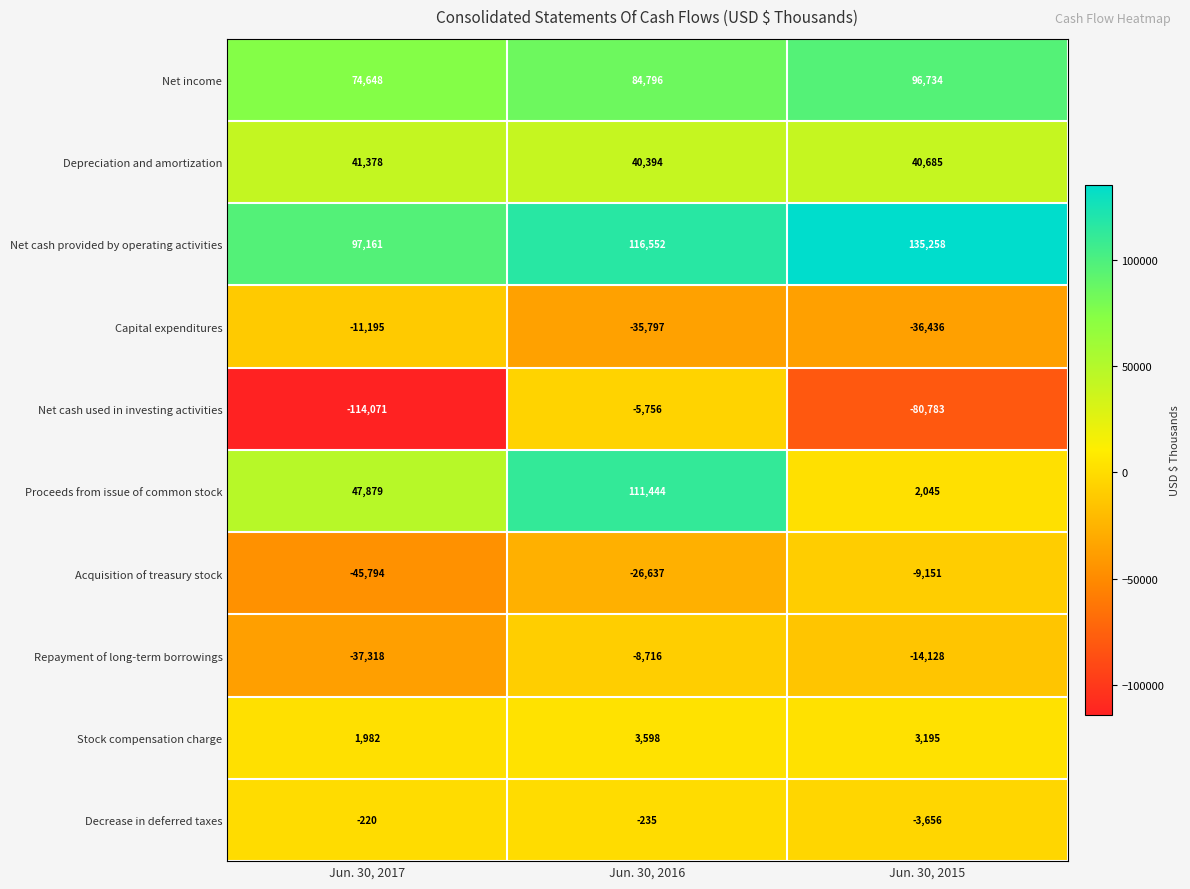

How many data points does each series have?

3